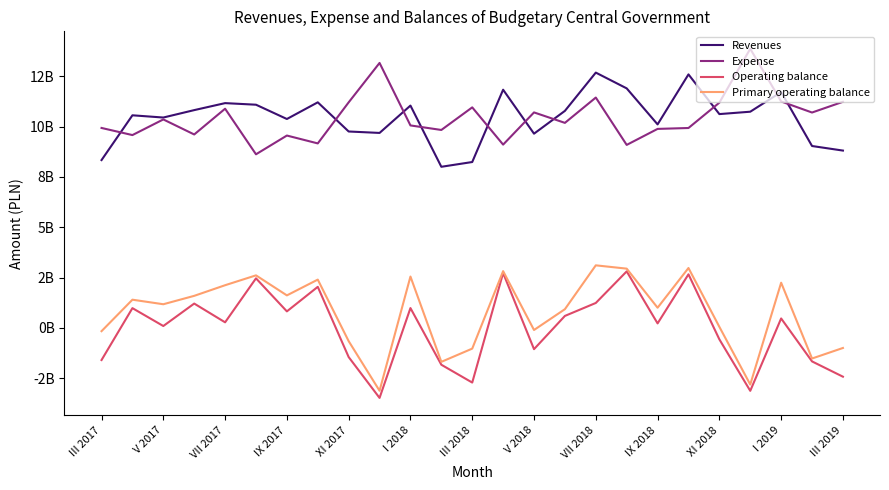

What are all the series names shown in the legend?

Revenues, Expense, Operating balance, Primary operating balance